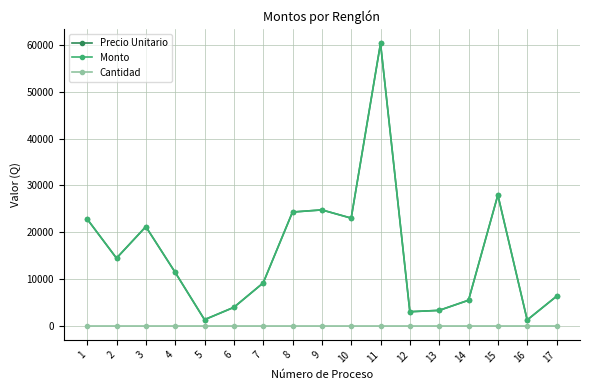

Does the chart have visible grid lines?

Yes